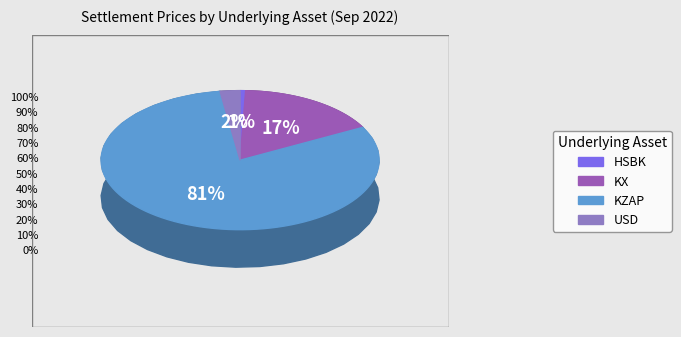

The USD slice represents 2% of the pie. True or false?

True